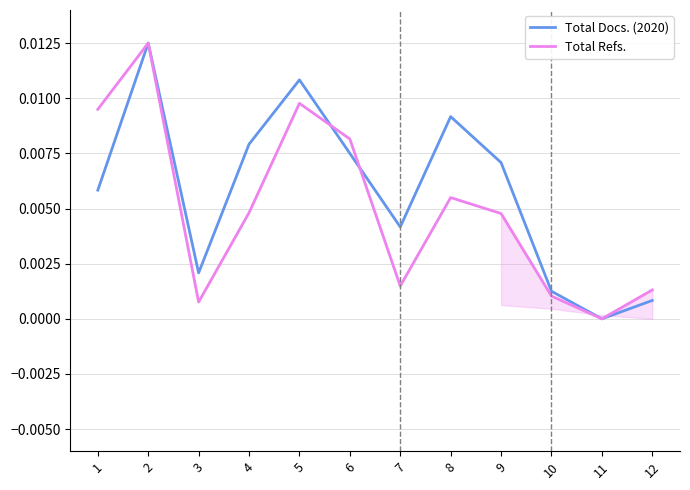

Rank the series at 9 from lowest to highest value.

Total Refs., Total Docs. (2020)